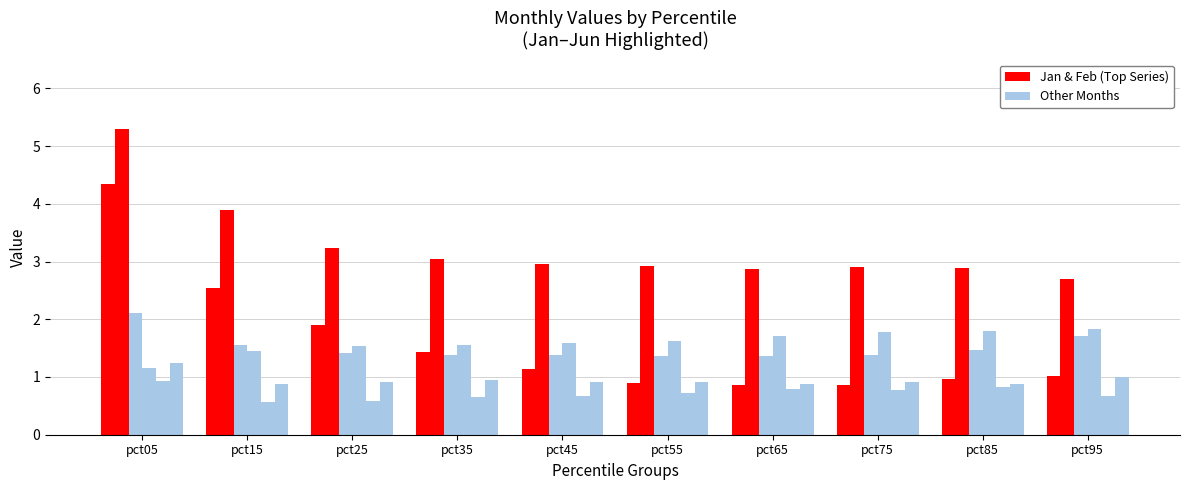

Reading left to right, extract all data points from this chart.

Jan: pct05=4.3	pct15=2.5	pct25=1.9	pct35=1.4	pct45=1.1	pct55=0.9	pct65=0.9	pct75=0.9	pct85=1.0	pct95=1.0
Feb: pct05=5.3	pct15=3.9	pct25=3.2	pct35=3.0	pct45=3.0	pct55=2.9	pct65=2.9	pct75=2.9	pct85=2.9	pct95=2.7
Mar: pct05=2.1	pct15=1.5	pct25=1.4	pct35=1.4	pct45=1.4	pct55=1.4	pct65=1.4	pct75=1.4	pct85=1.5	pct95=1.7
Apr: pct05=1.2	pct15=1.4	pct25=1.5	pct35=1.5	pct45=1.6	pct55=1.6	pct65=1.7	pct75=1.8	pct85=1.8	pct95=1.8
May: pct05=0.9	pct15=0.6	pct25=0.6	pct35=0.7	pct45=0.7	pct55=0.7	pct65=0.8	pct75=0.8	pct85=0.8	pct95=0.7
Jun: pct05=1.2	pct15=0.9	pct25=0.9	pct35=0.9	pct45=0.9	pct55=0.9	pct65=0.9	pct75=0.9	pct85=0.9	pct95=1.0